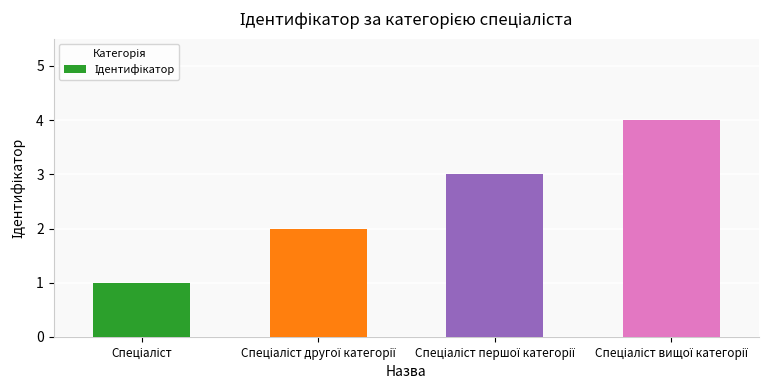

What is the difference between the maximum and minimum values?

3